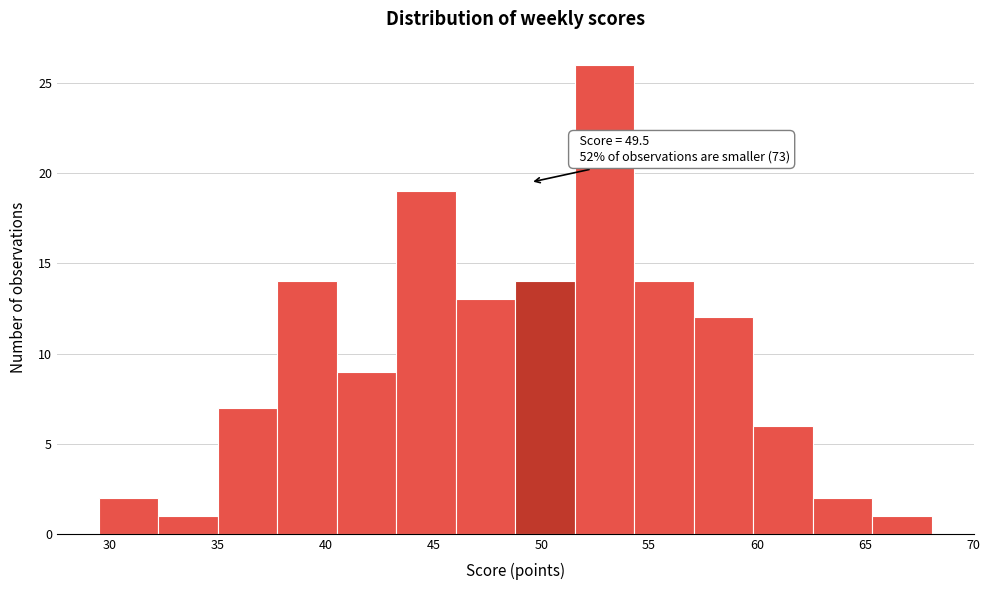

Over which range of the x-axis is the bar tallest?

51.5 to 54.5